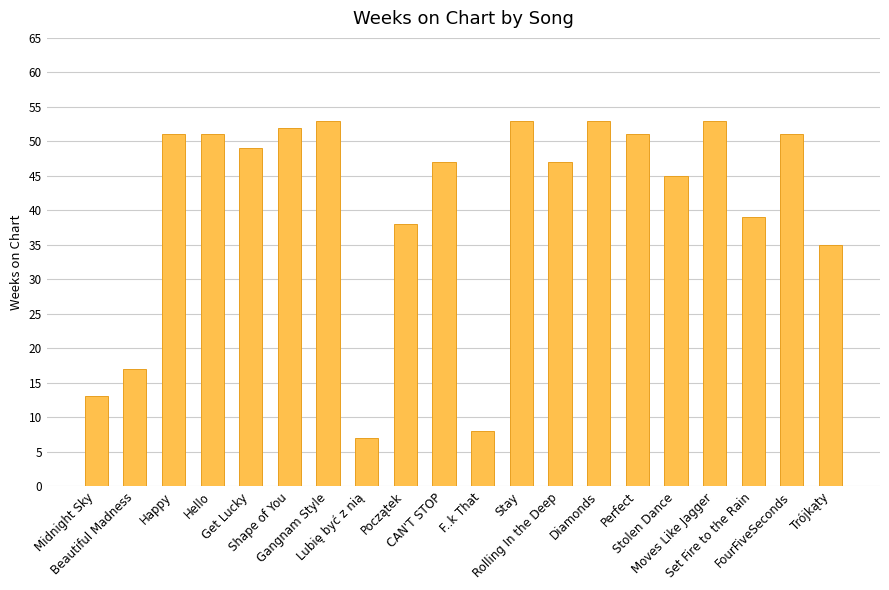

What is the difference between the maximum and second lowest values?

45